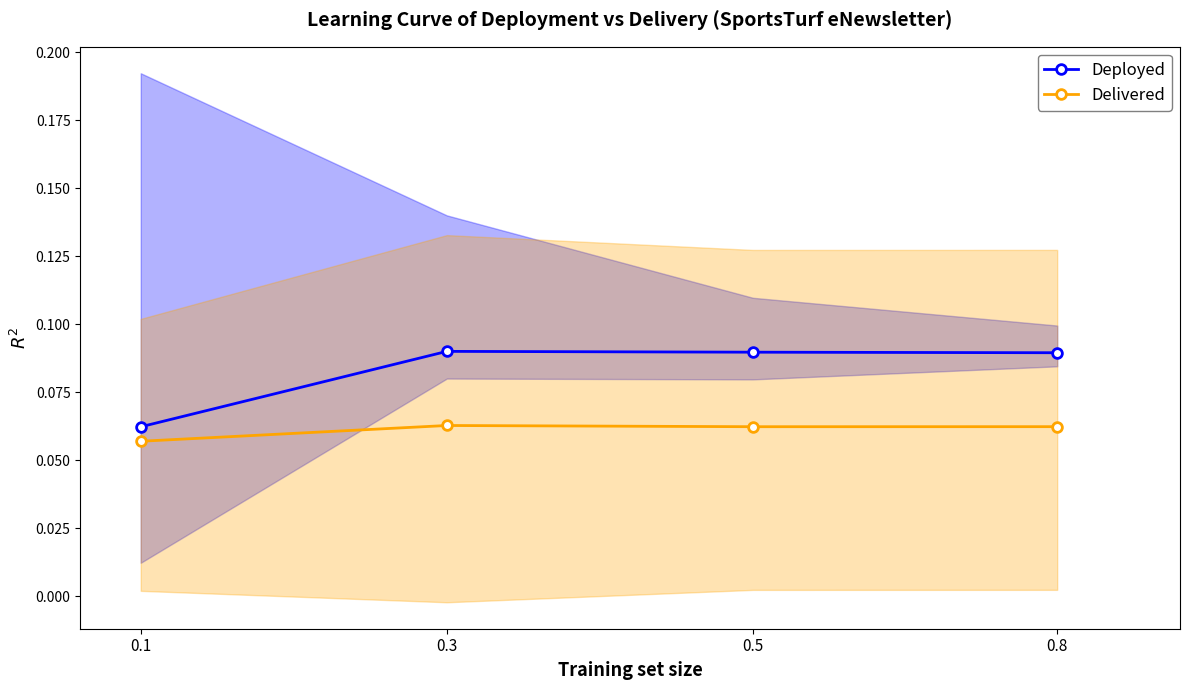

True or false: Delivered has a value of 0.1 at 0.3.

True